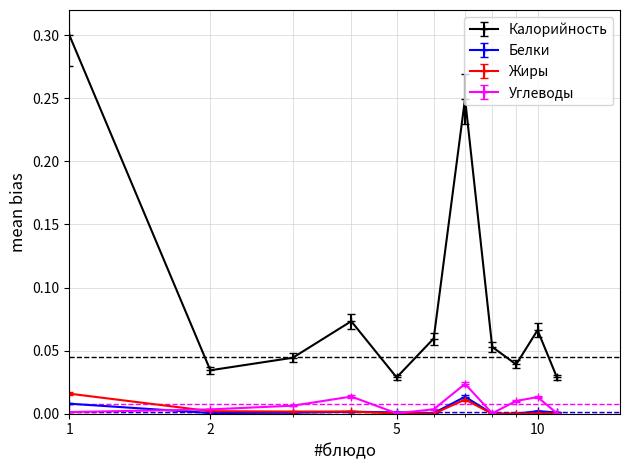

How many interior local valleys does the Калорийность series have?

3